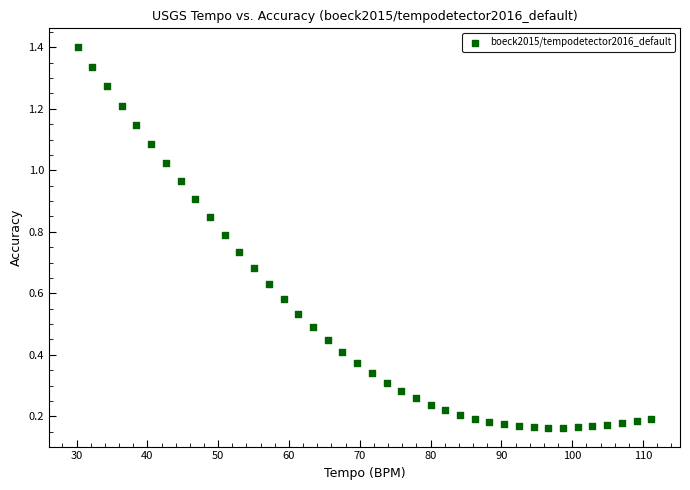

What is the range of Y values (max minus min)?

1.2